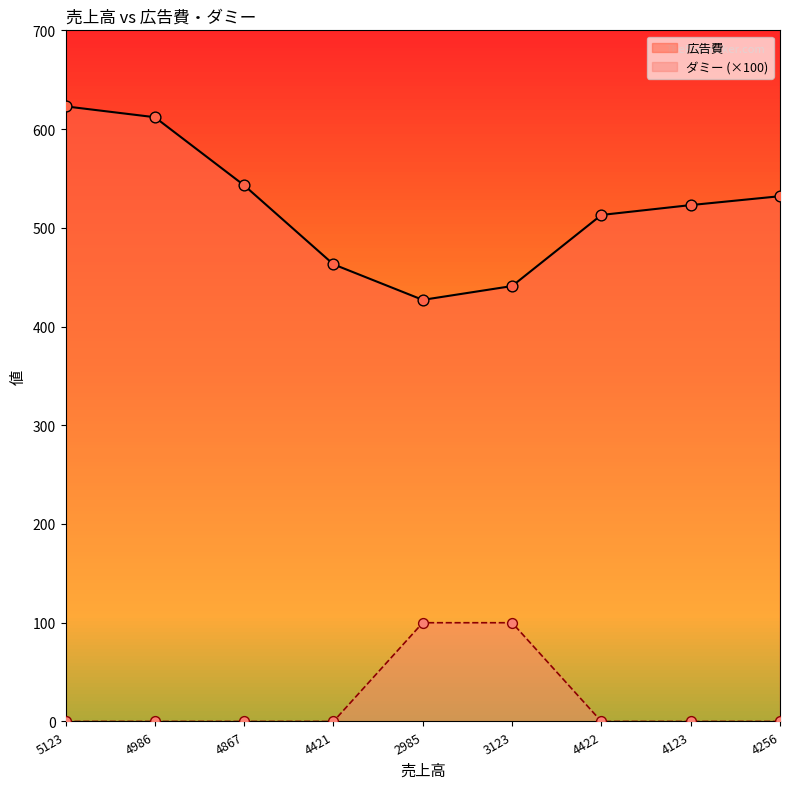

What are all the series names shown in the legend?

広告費, ダミー (×100)